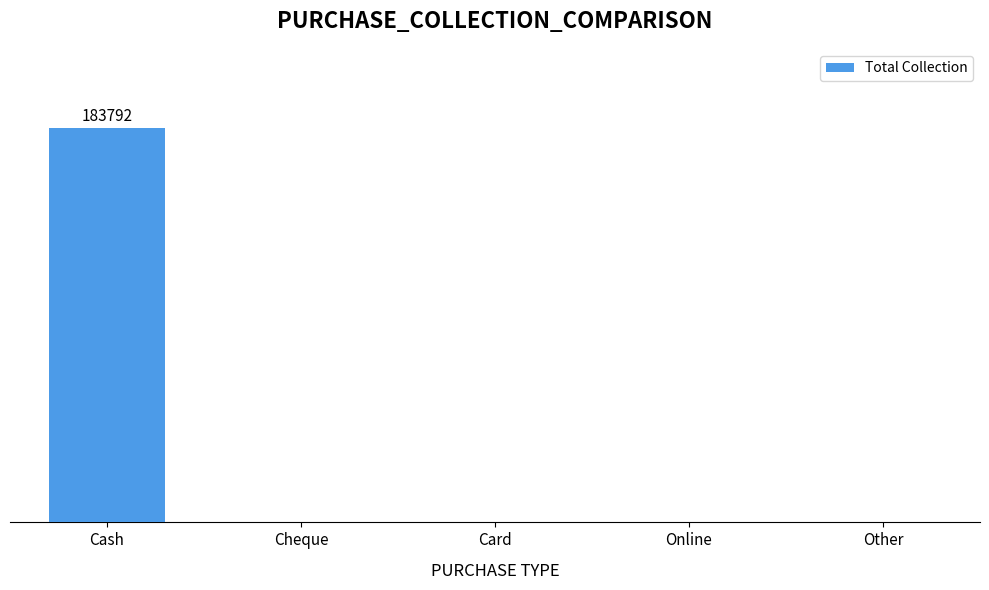

Reading left to right, what are all the values shown in this chart?

Cash=183792	Cheque=0	Card=0	Online=0	Other=0